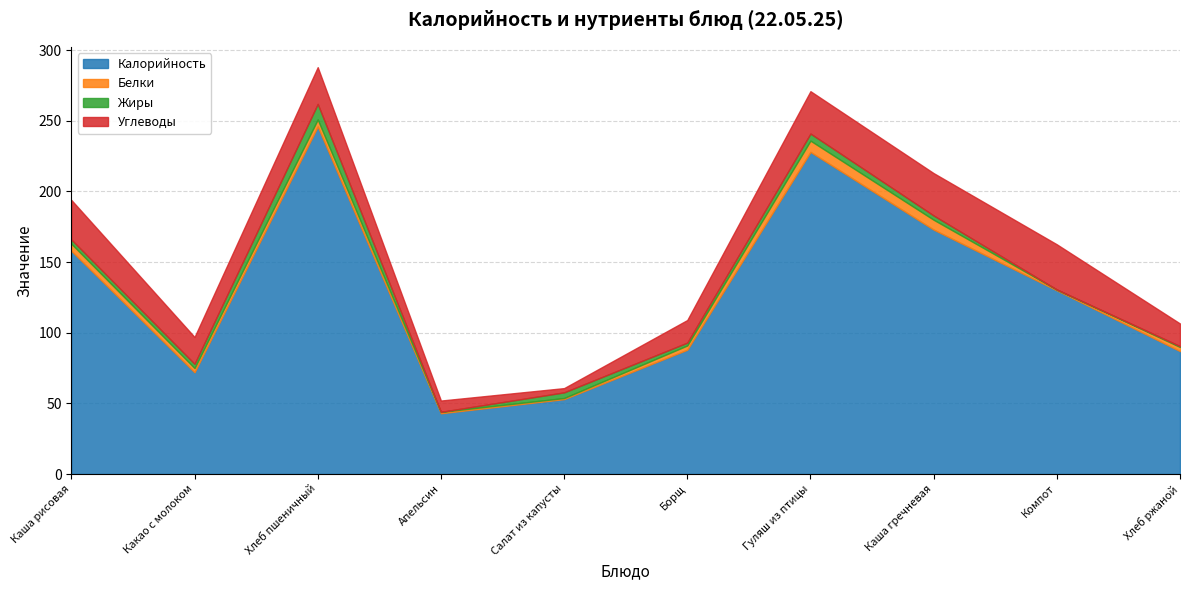

Is the value of Белки at Хлеб пшеничный greater than the value of Углеводы at Компот?

No